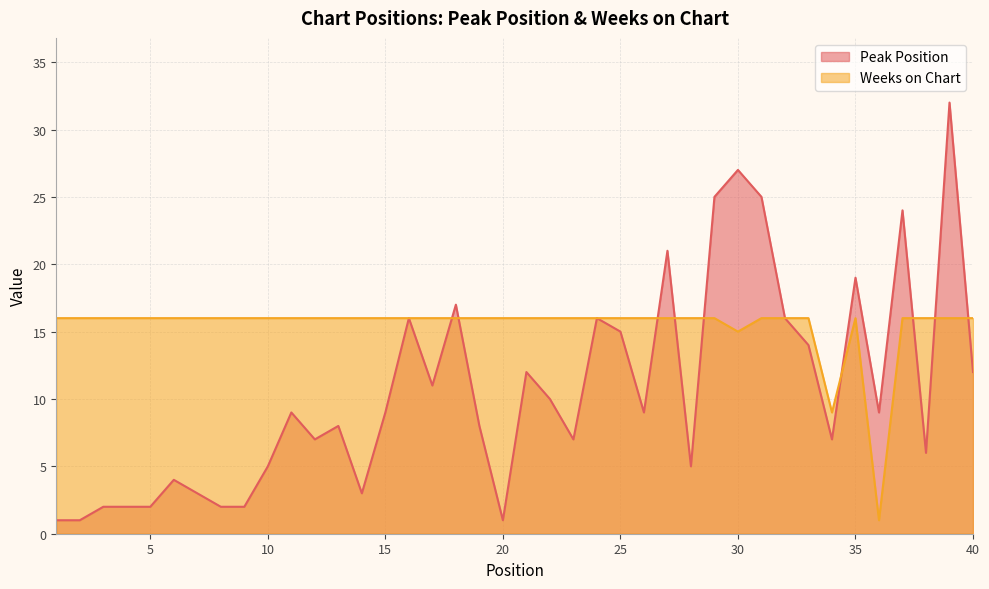

True or false: Weeks on Chart has a value of 29 at 13.

False